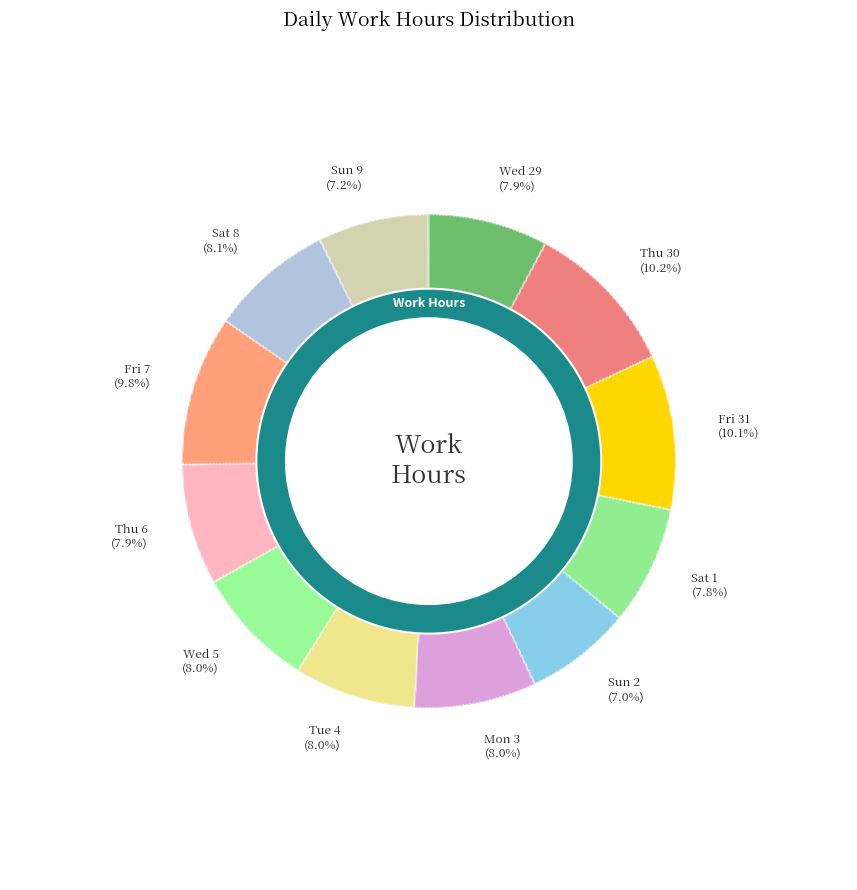

How many slices are in this pie chart?

12